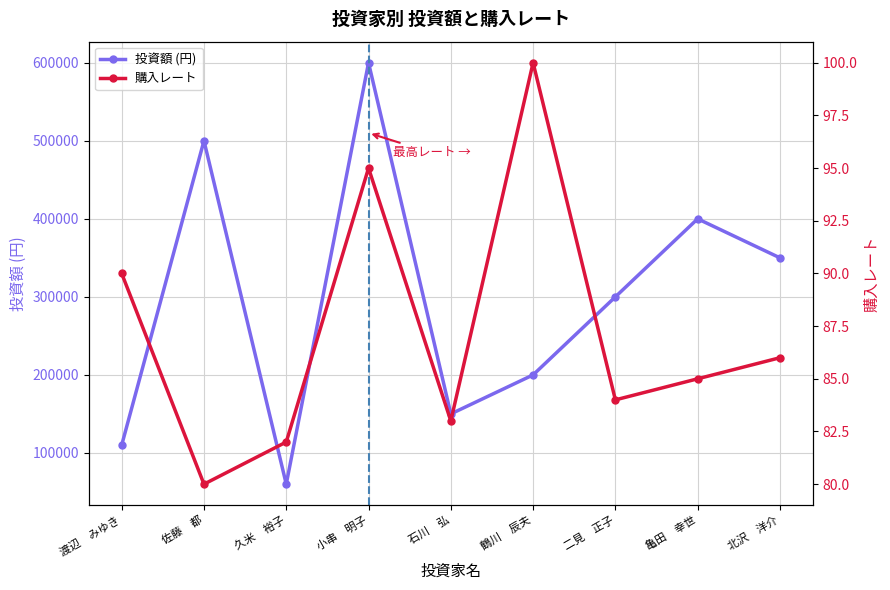

Rank the categories by 購入レート value from highest to lowest.

鶴川　辰夫, 小串　明子, 渡辺　みゆき, 北沢　洋介, 亀田　幸世, 二見　正子, 石川　弘, 久米　裕子, 佐藤　都